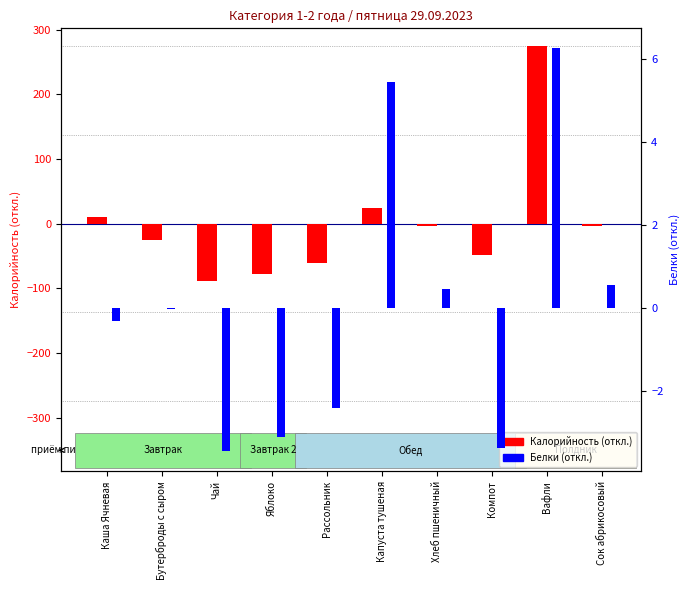

How many negative values does the Белки (откл.) series have?

6